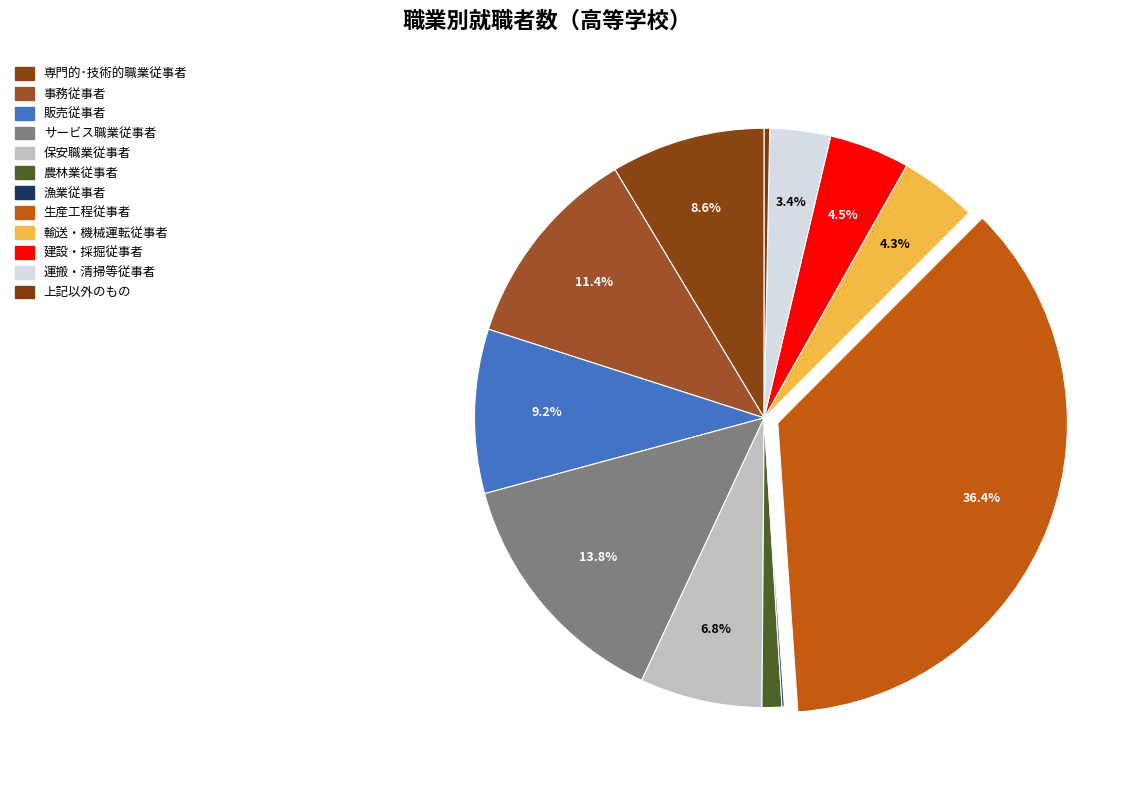

How many segments does this pie chart have?

12